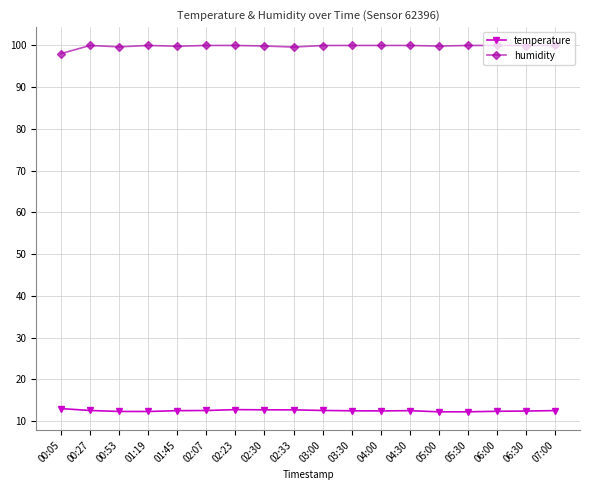

How many distinct data groups are displayed?

2